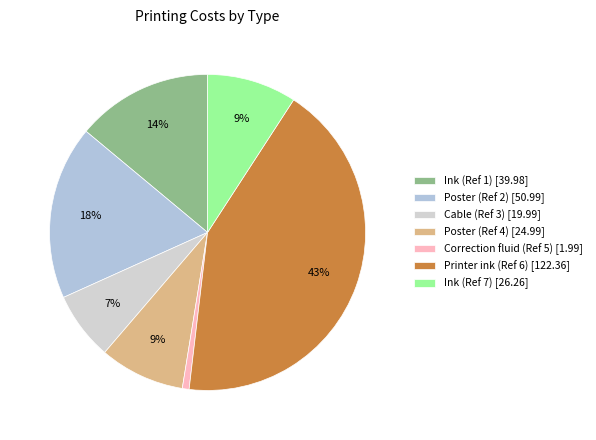

Is it true that Ink (Ref 7) [26.26] is 2% of the pie?

False